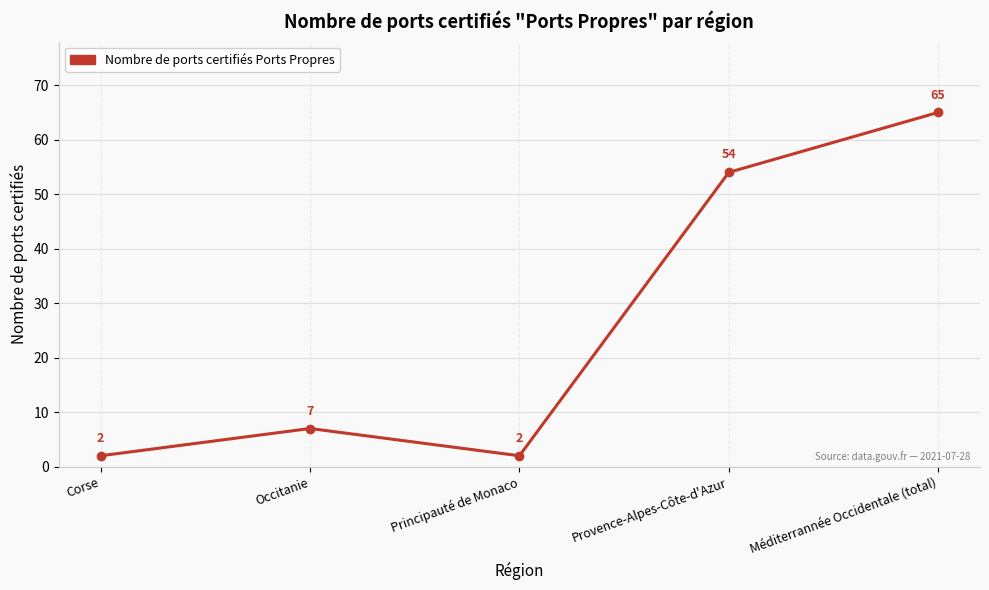

What is the label of the 3rd point from the left?

Principauté de Monaco